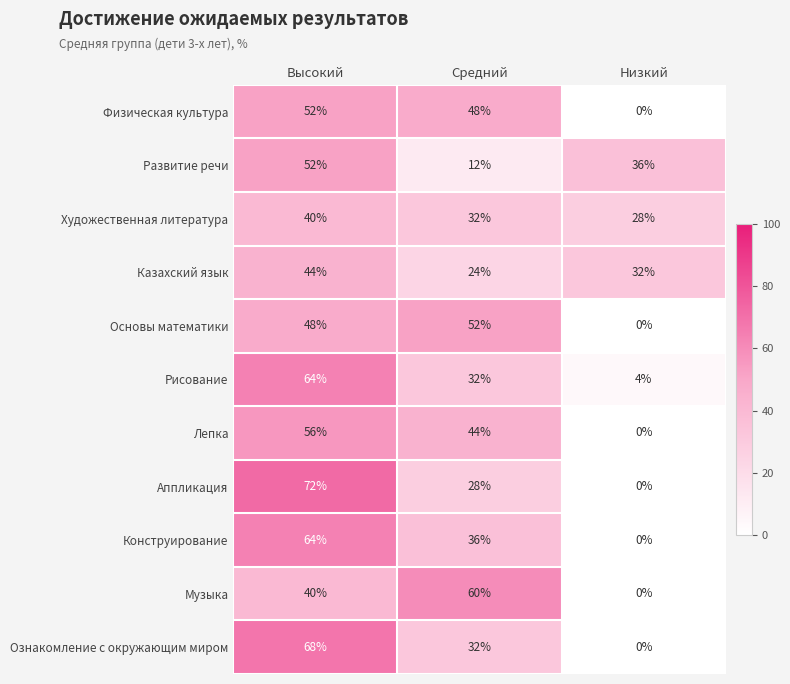

Is the value of Казахский язык at Средний greater than the value of Физическая культура at Низкий?

Yes